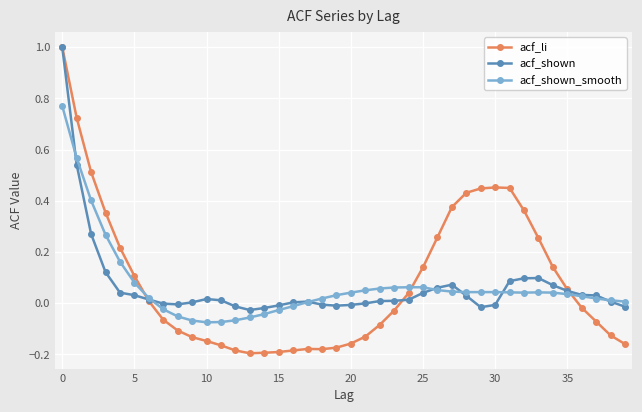

True or false: acf_shown has more than 1 interior local peaks.

True